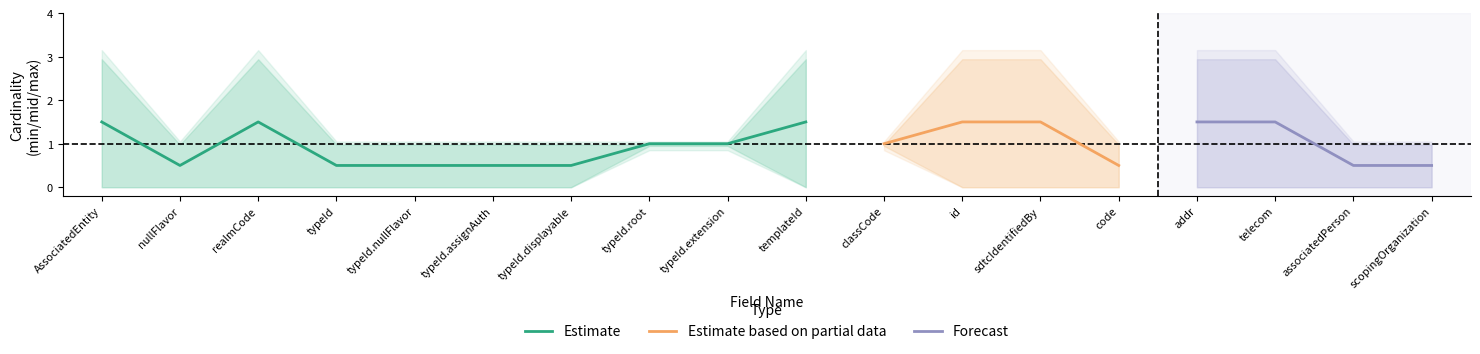

Is it true that Estimate equals 1.5 at AssociatedEntity?

True